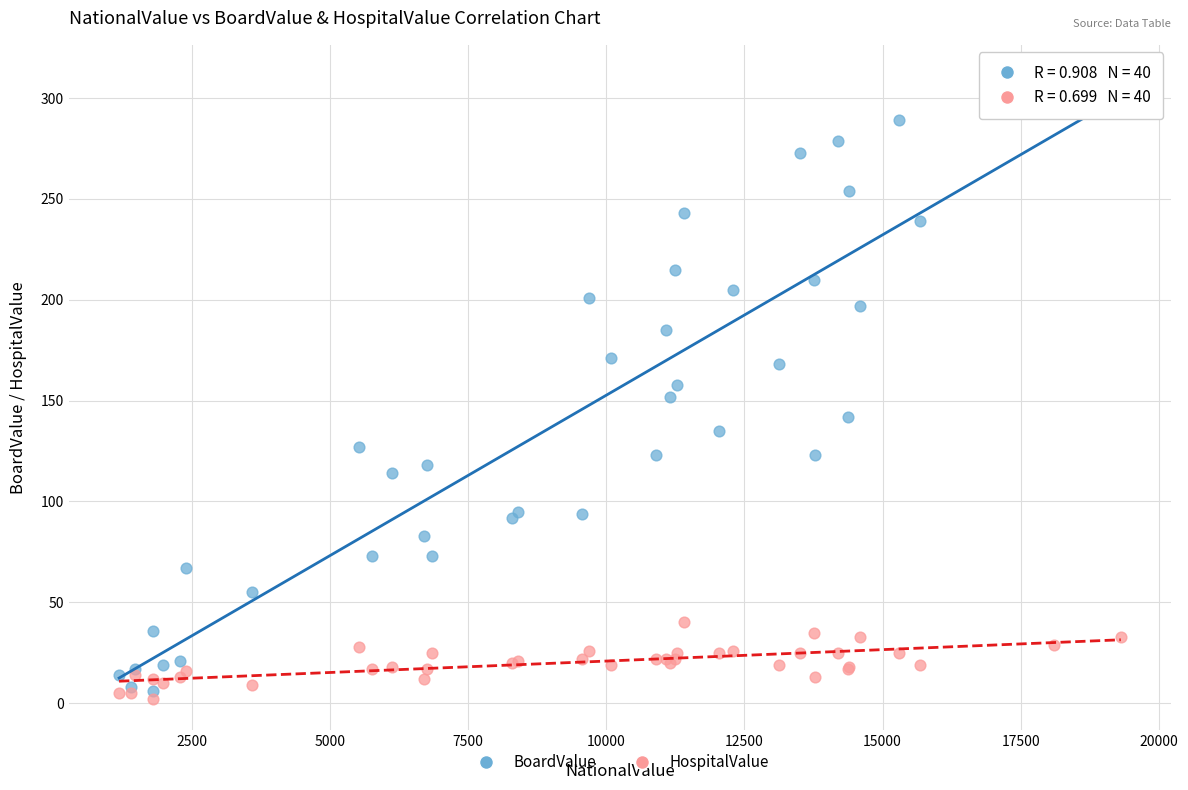

What is the X range (max minus min) for the scatter plot?

18133